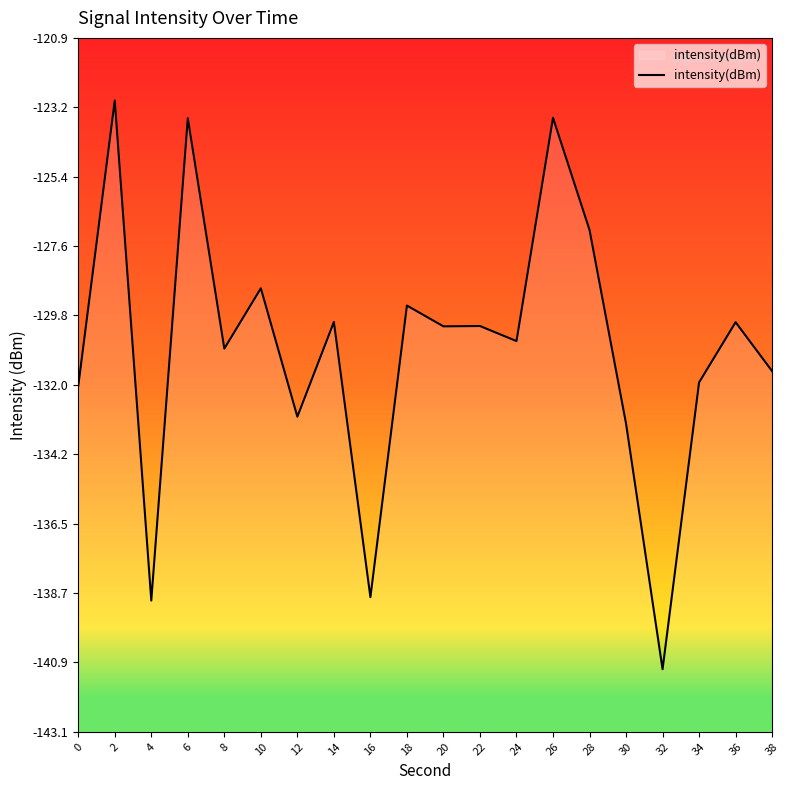

At which label does the data first exceed -130?

2